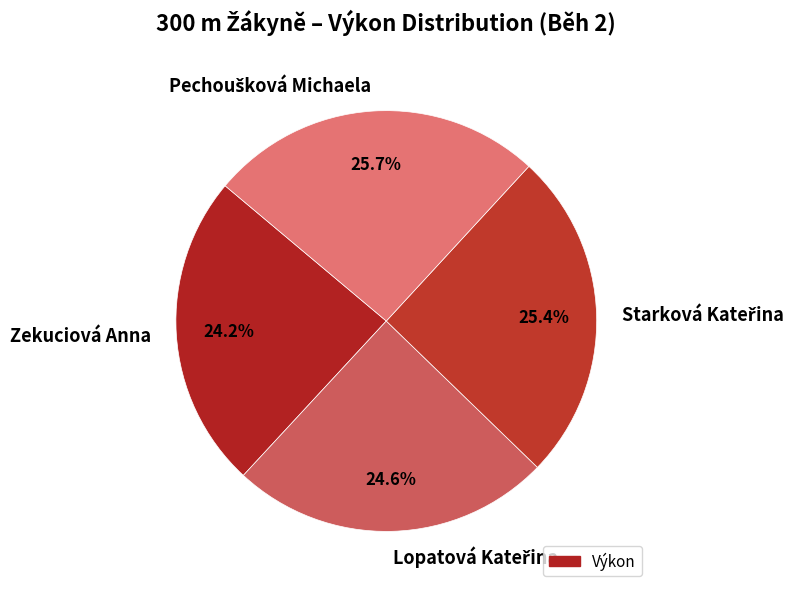

Does any single category account for the majority?

No